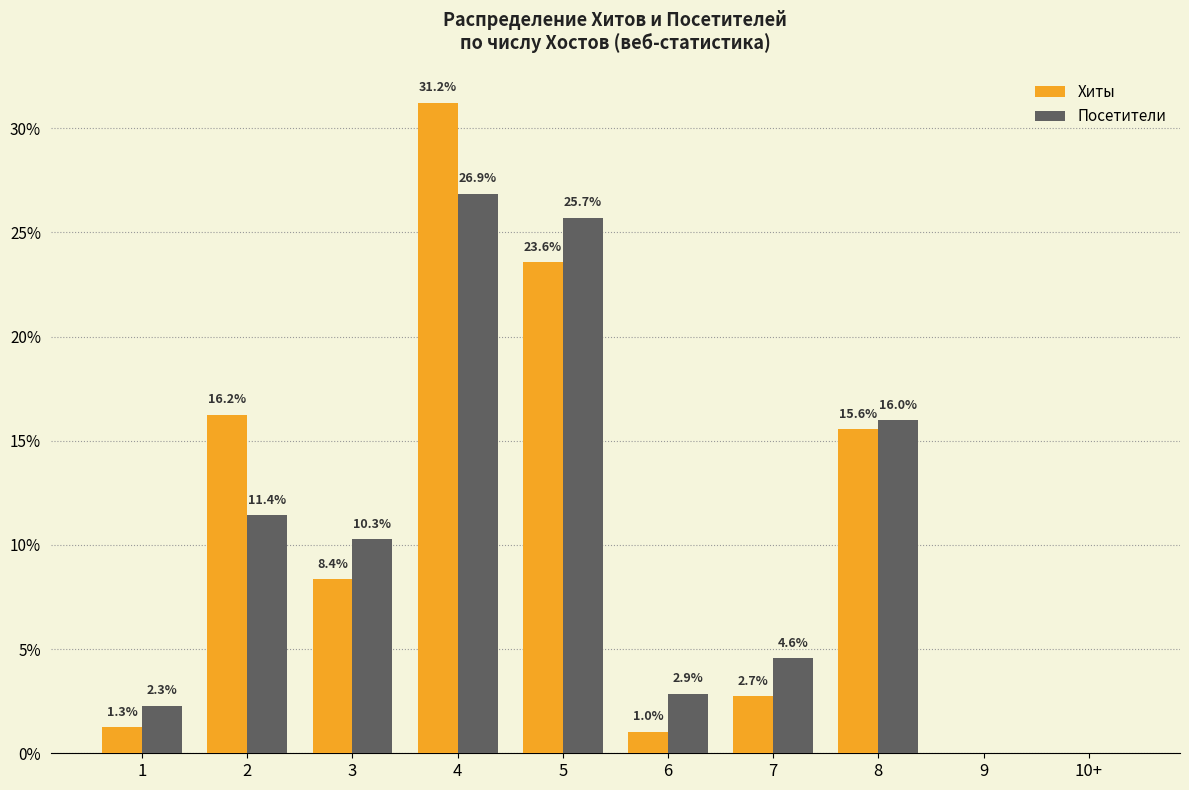

At which category is the sum across all series the highest?

4